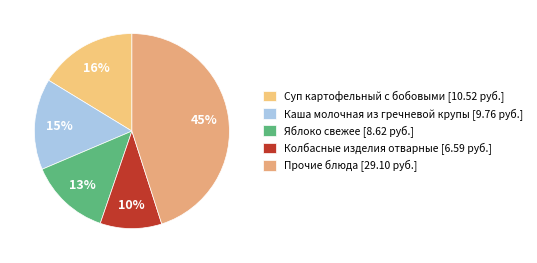

Rank the categories by value from lowest to highest.

Колбасные изделия отварные [6.59 руб.], Яблоко свежее [8.62 руб.], Каша молочная из гречневой крупы [9.76 руб.], Суп картофельный с бобовыми [10.52 руб.], Прочие блюда [29.10 руб.]